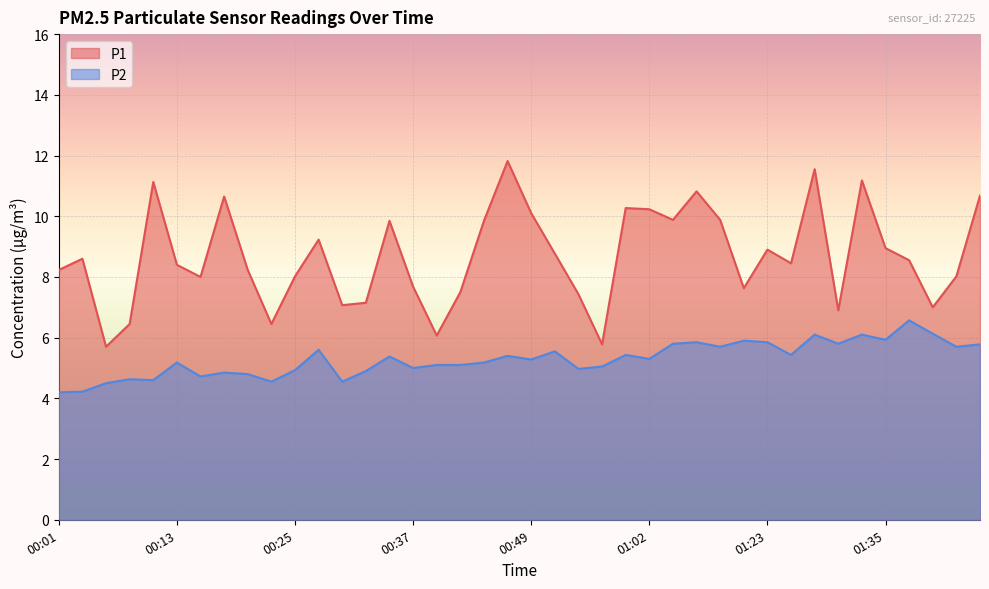

Rank the series by their average value, from lowest to highest.

P2, P1